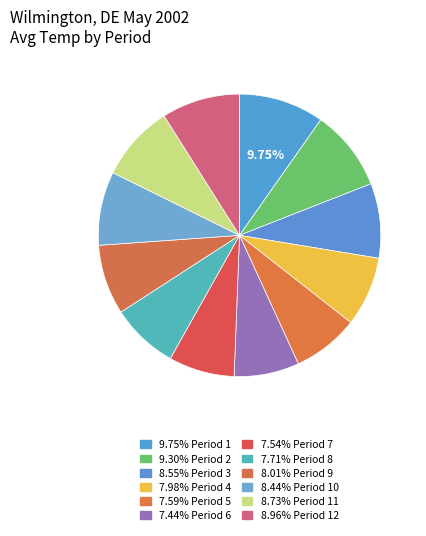

How many segments does this pie chart have?

12